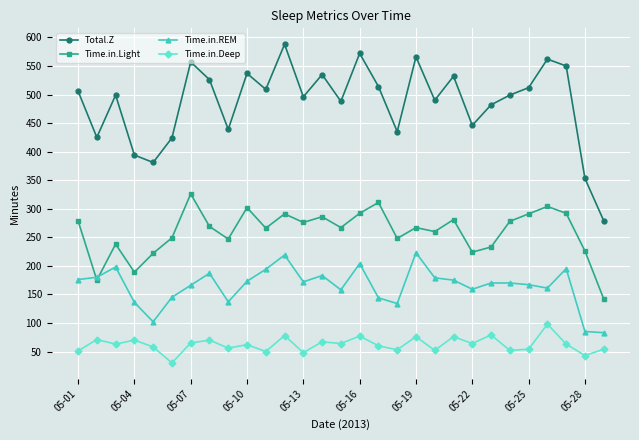

List the series in order of their peak value, lowest first.

Time.in.Deep, Time.in.REM, Time.in.Light, Total.Z